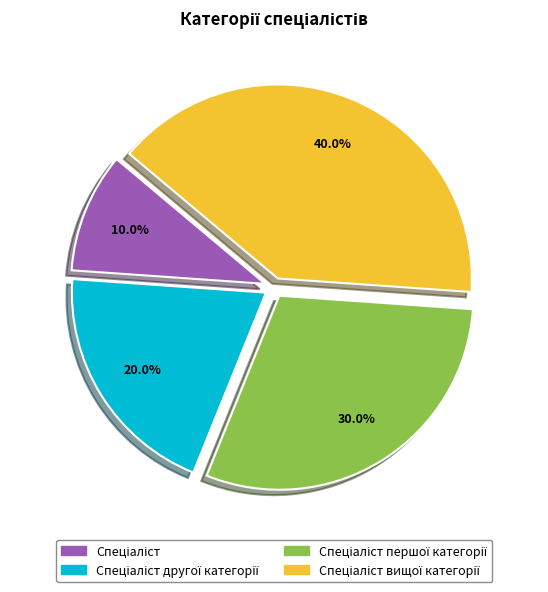

Is there any slice that represents more than half of the pie?

No